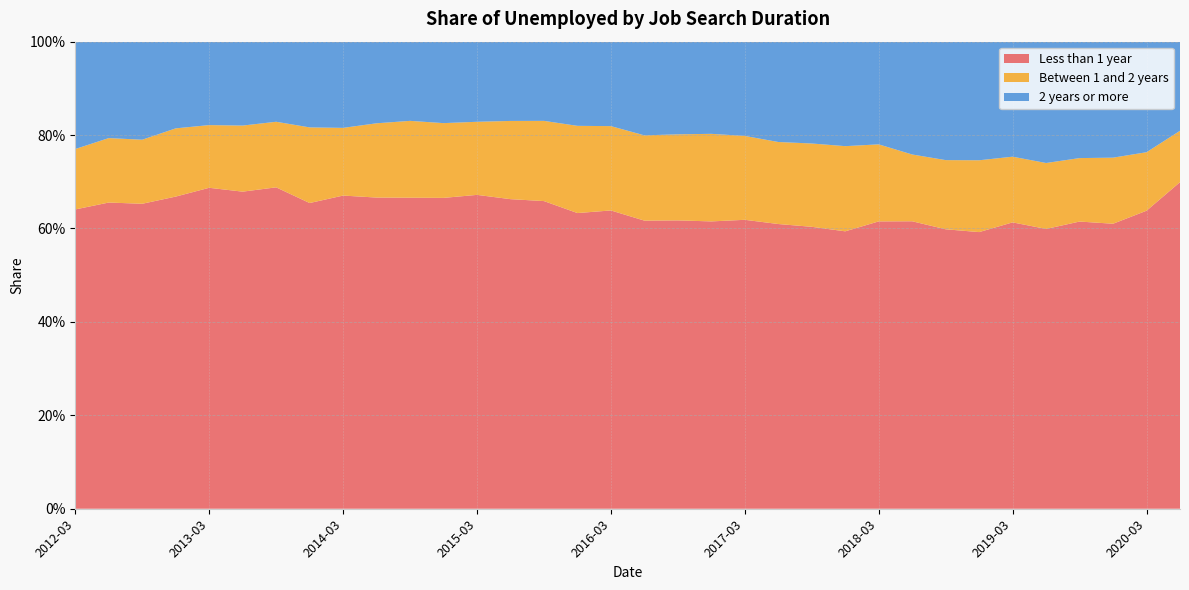

Reading right to left, what are all the values shown in this chart?

Less than 1 year: 0.7	0.6	0.6	0.6	0.6	0.6	0.6	0.6	0.6	0.6	0.6	0.6	0.6	0.6	0.6	0.6	0.6	0.6	0.6	0.7	0.7	0.7	0.7	0.7	0.7	0.7	0.7	0.7	0.7	0.7	0.7	0.7	0.7	0.6
Between 1 and 2 years: 0.1	0.1	0.1	0.1	0.1	0.1	0.2	0.1	0.1	0.2	0.2	0.2	0.2	0.2	0.2	0.2	0.2	0.2	0.2	0.2	0.2	0.2	0.2	0.2	0.2	0.1	0.2	0.1	0.1	0.1	0.1	0.1	0.1	0.1
2 years or more: 0.2	0.2	0.2	0.2	0.3	0.2	0.3	0.3	0.2	0.2	0.2	0.2	0.2	0.2	0.2	0.2	0.2	0.2	0.2	0.2	0.2	0.2	0.2	0.2	0.2	0.2	0.2	0.2	0.2	0.2	0.2	0.2	0.2	0.2